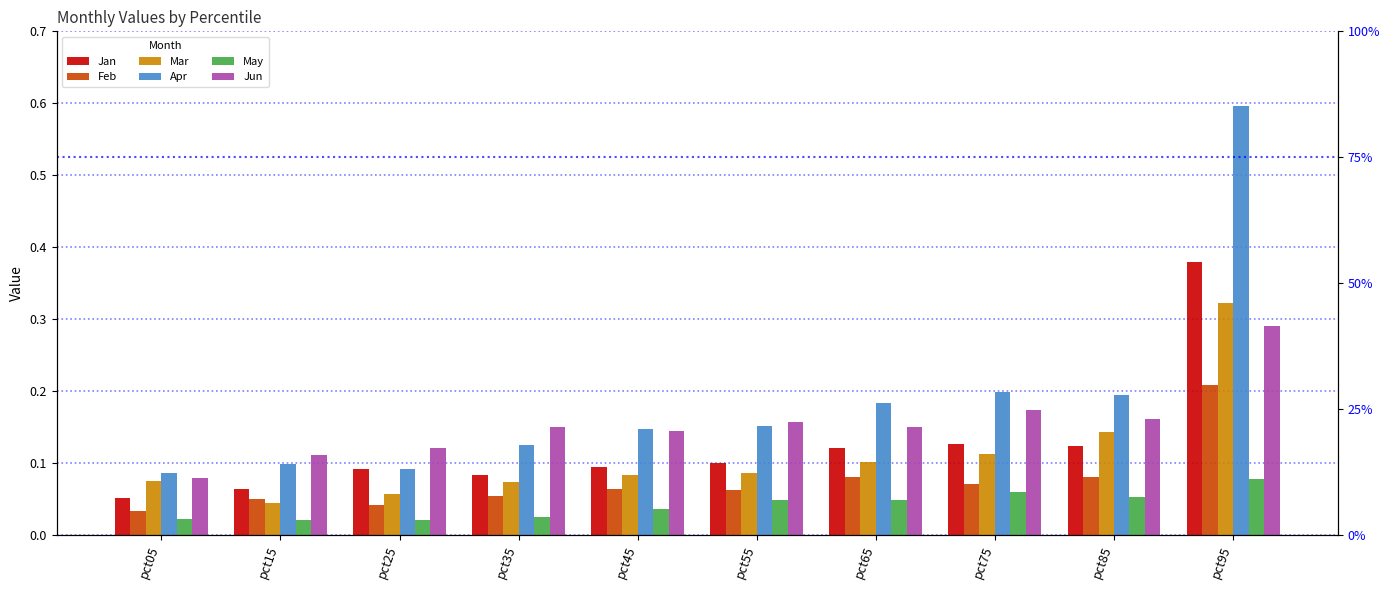

Reading left to right, extract all data points from this chart.

Jan: pct05=0.1	pct15=0.1	pct25=0.1	pct35=0.1	pct45=0.1	pct55=0.1	pct65=0.1	pct75=0.1	pct85=0.1	pct95=0.4
Feb: pct05=0.0	pct15=0.1	pct25=0.0	pct35=0.1	pct45=0.1	pct55=0.1	pct65=0.1	pct75=0.1	pct85=0.1	pct95=0.2
Mar: pct05=0.1	pct15=0.0	pct25=0.1	pct35=0.1	pct45=0.1	pct55=0.1	pct65=0.1	pct75=0.1	pct85=0.1	pct95=0.3
Apr: pct05=0.1	pct15=0.1	pct25=0.1	pct35=0.1	pct45=0.1	pct55=0.2	pct65=0.2	pct75=0.2	pct85=0.2	pct95=0.6
May: pct05=0.0	pct15=0.0	pct25=0.0	pct35=0.0	pct45=0.0	pct55=0.0	pct65=0.0	pct75=0.1	pct85=0.1	pct95=0.1
Jun: pct05=0.1	pct15=0.1	pct25=0.1	pct35=0.1	pct45=0.1	pct55=0.2	pct65=0.1	pct75=0.2	pct85=0.2	pct95=0.3